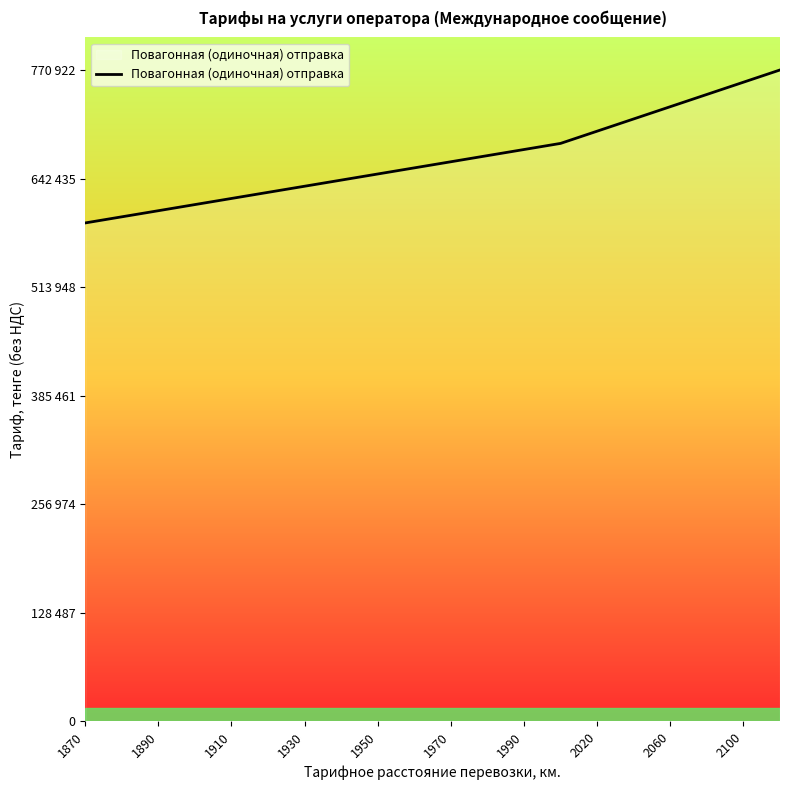

Reading left to right, extract all data points from this chart.

589846	597085	604323	611580	618820	626058	633298	640548	647793	655032	662272	669522	676762	684006	698484	712974	727458	741948	756433	770922